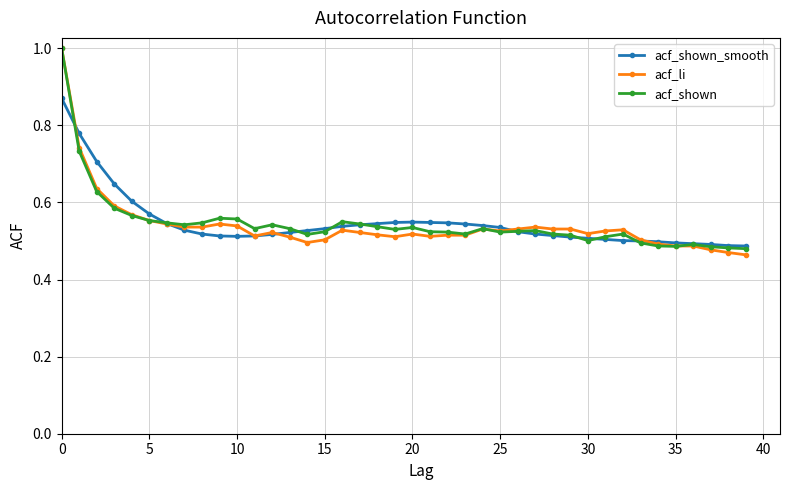

What is the sum of all acf_shown values?

21.8